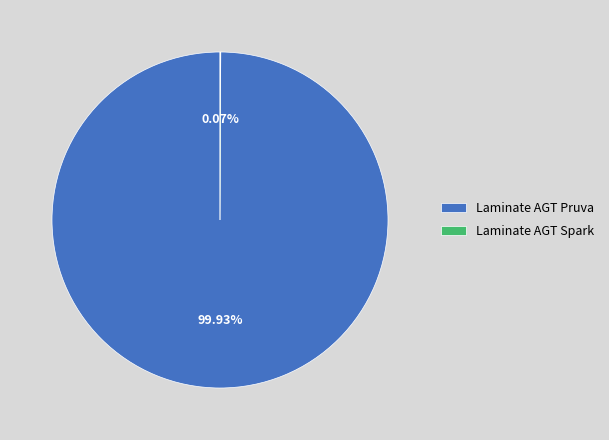

Which category has the biggest portion of the pie?

Laminate AGT Pruva